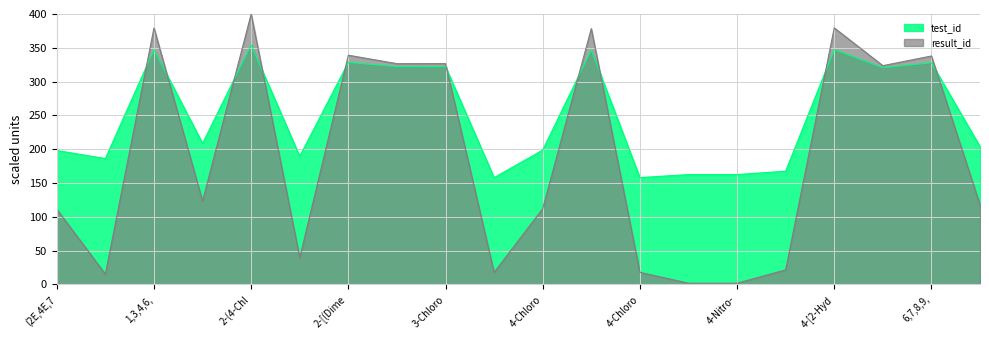

Which series ends up on top after the final intersection of test_id and result_id?

test_id